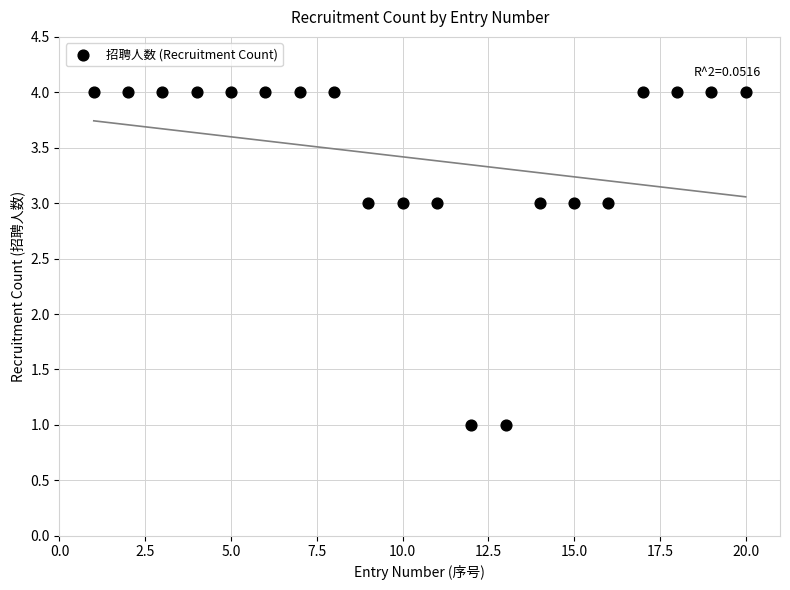

What is the range of X values (max minus min)?

19